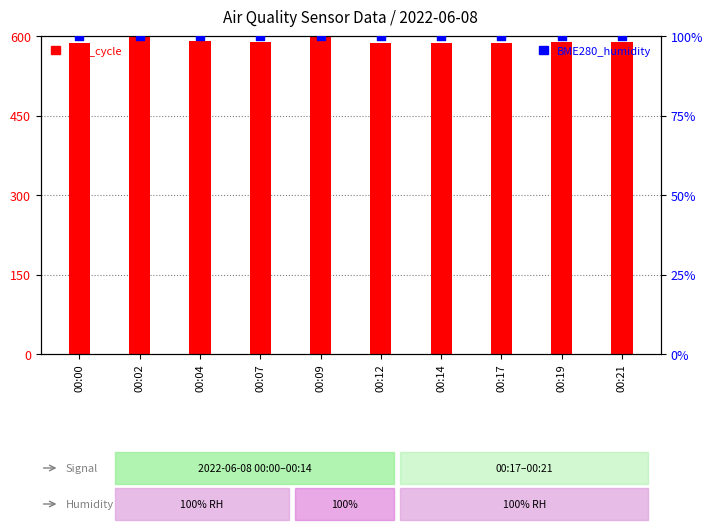

Which series has the widest spread of Y values?

Max_cycle